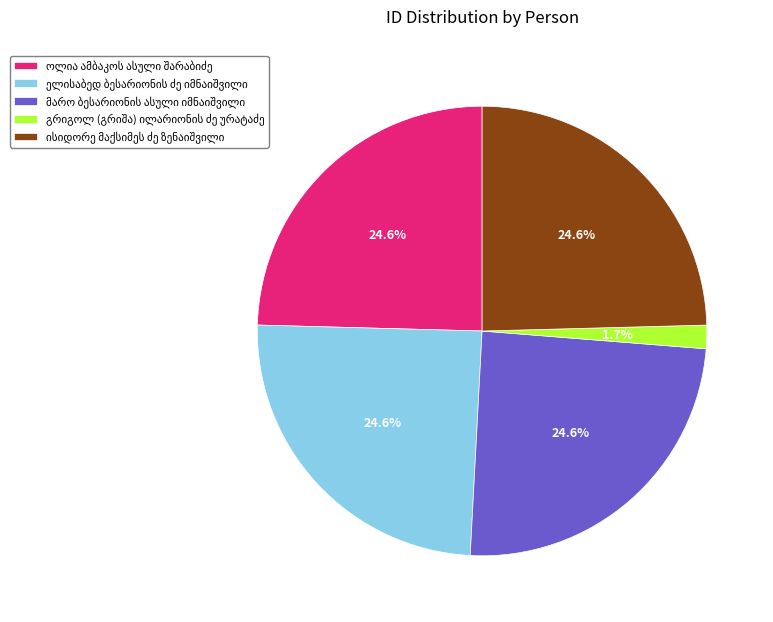

Does any single category account for the majority?

No